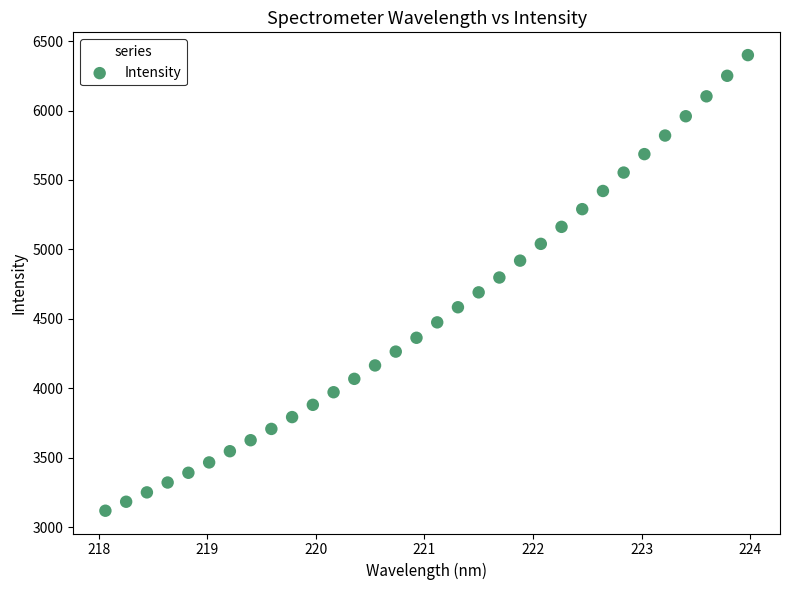

What is the range of X values (max minus min)?

5.9